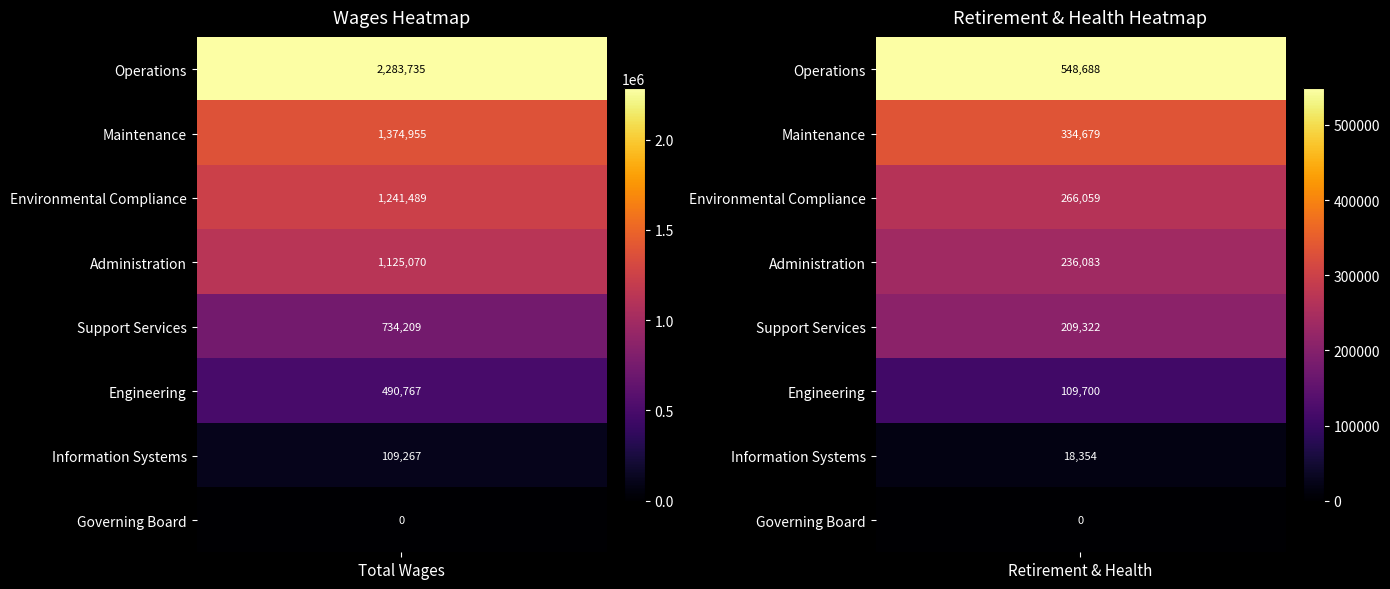

Rank the categories by Support Services value from highest to lowest.

Total Wages, Total Retirement & Health Contribution